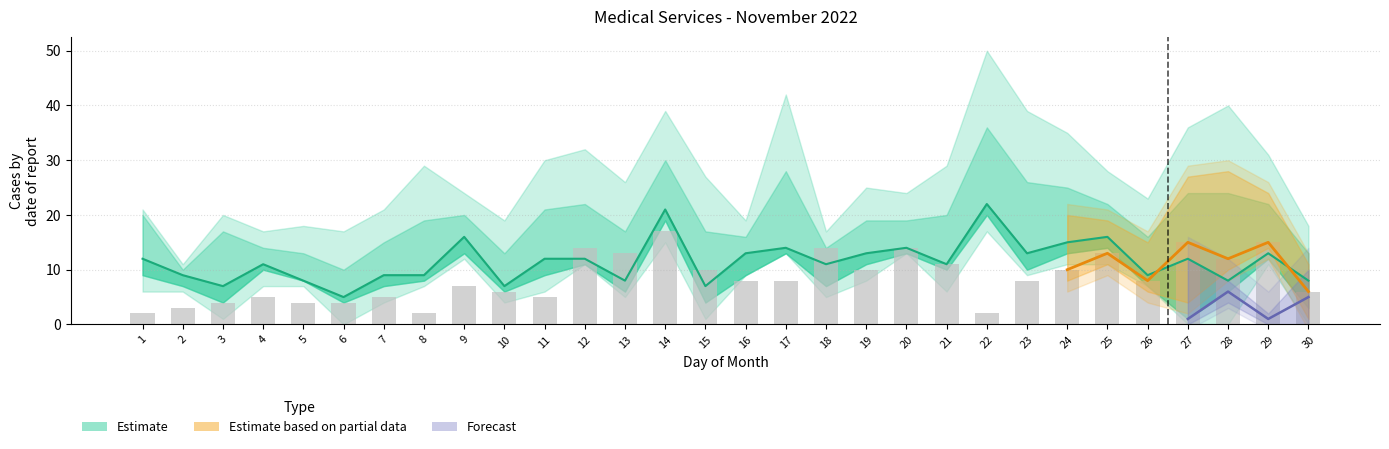

What is the difference between the highest and lowest values at 3?

7